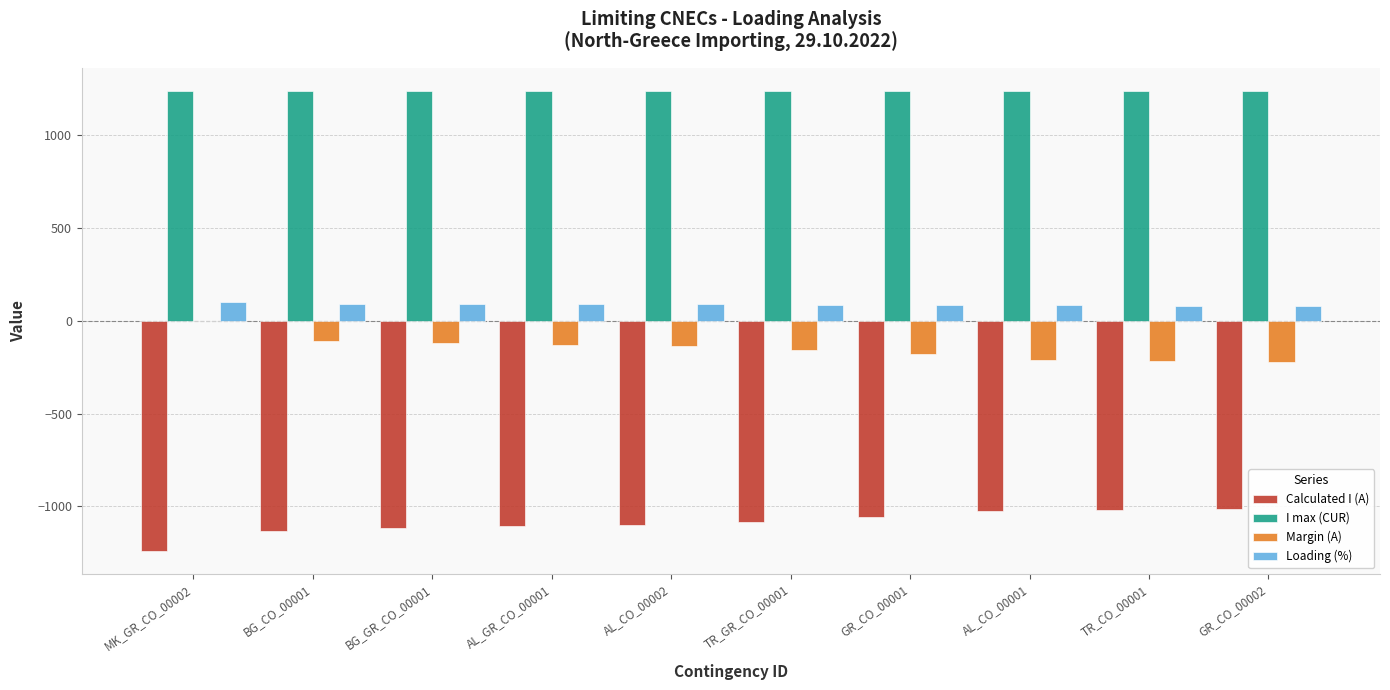

Is the value of Loading (%) at TR_GR_CO_00001 greater than the value of Calculated I (A) at AL_CO_00002?

Yes